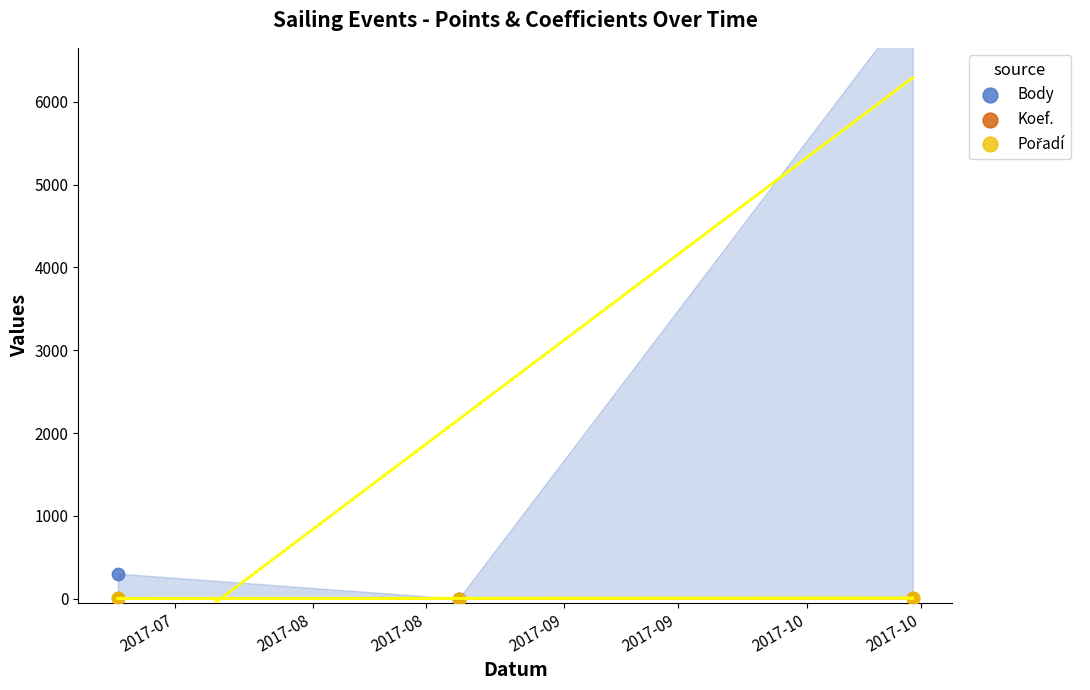

Which series reaches the minimum Y coordinate?

Body